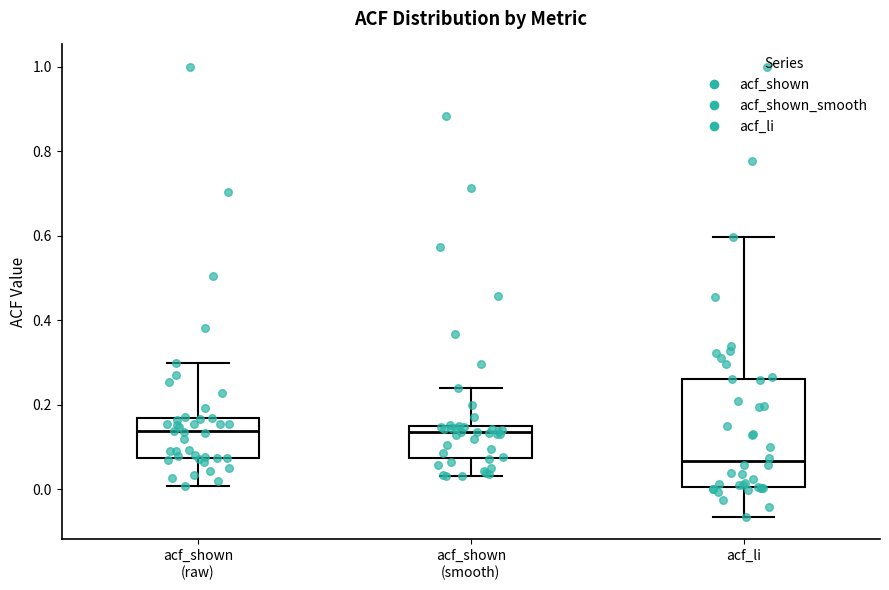

Where is the upper edge of the box for acf_li on the y-axis? The values are not printed on the chart, so give them approximately, as read against the axis.

0.26